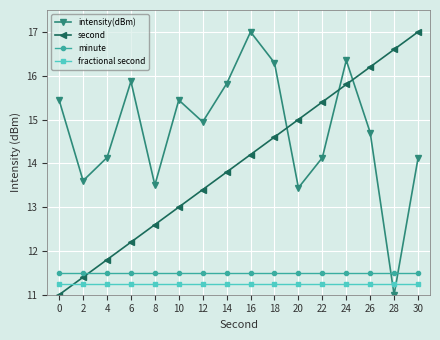

True or false: intensity(dBm) has more than 1 interior local peaks.

True